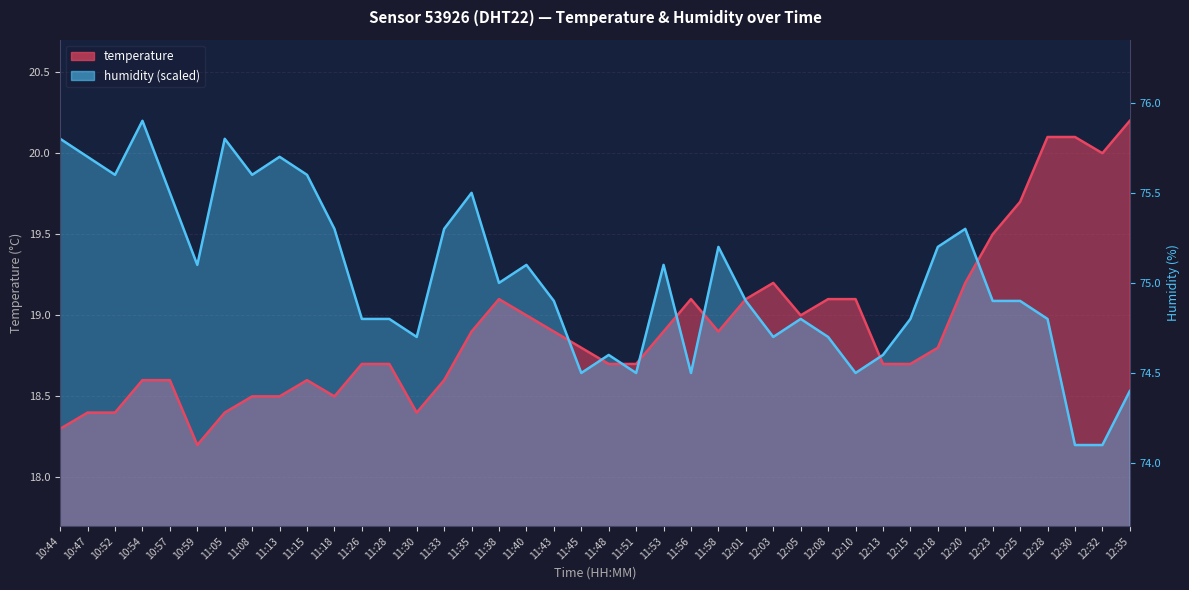

How many interior local valleys does the humidity series have?

10